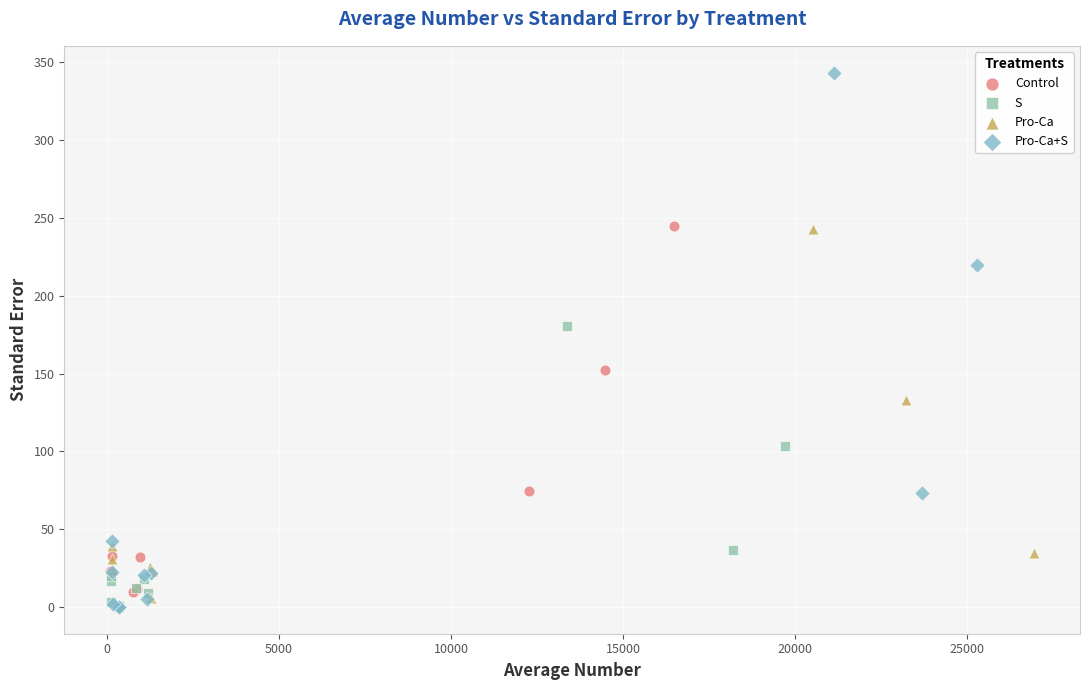

Which series reaches the maximum Y coordinate?

Pro-Ca+S